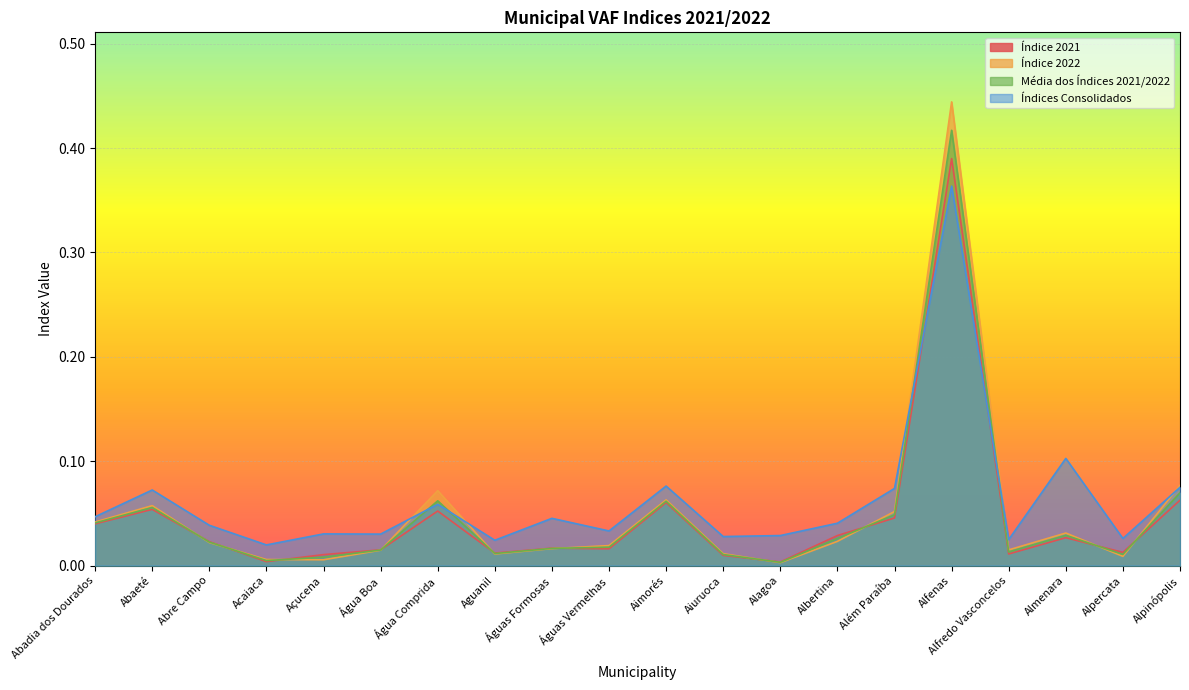

Which has a higher value, Água Comprida or Água Boa?

Água Comprida